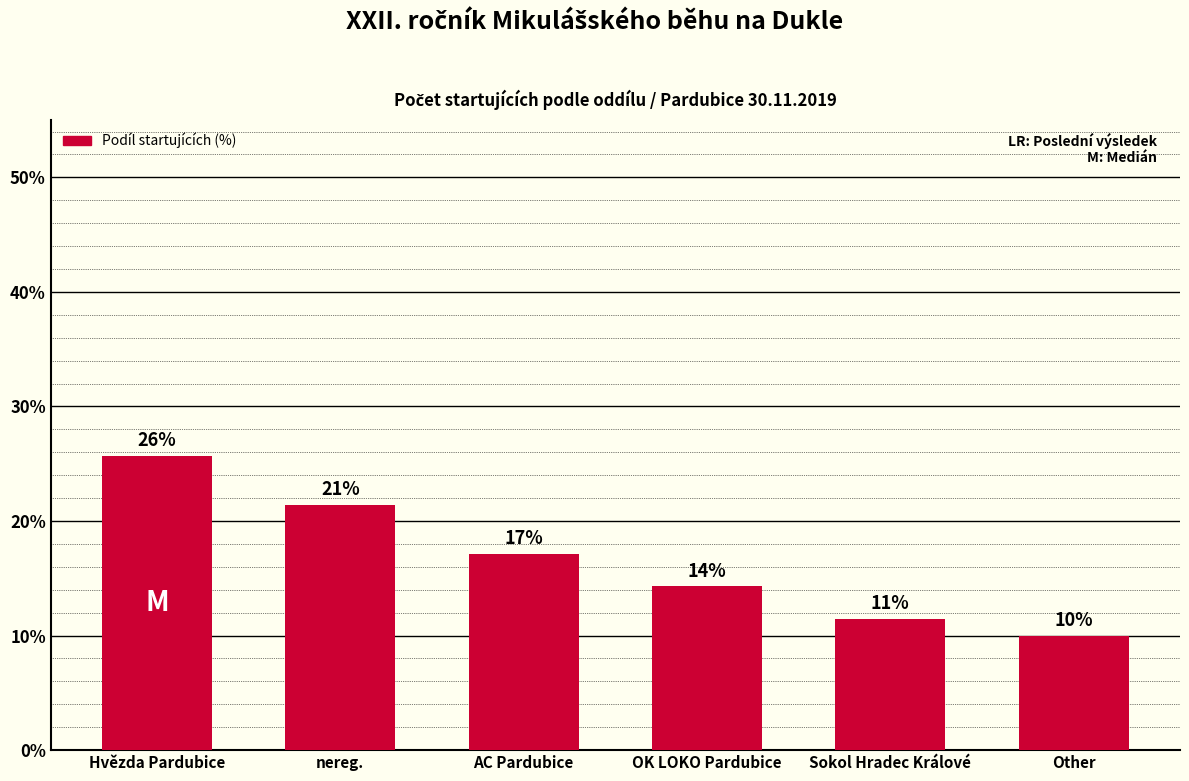

The chart shows a value of 21.4 at nereg.. True or false?

True